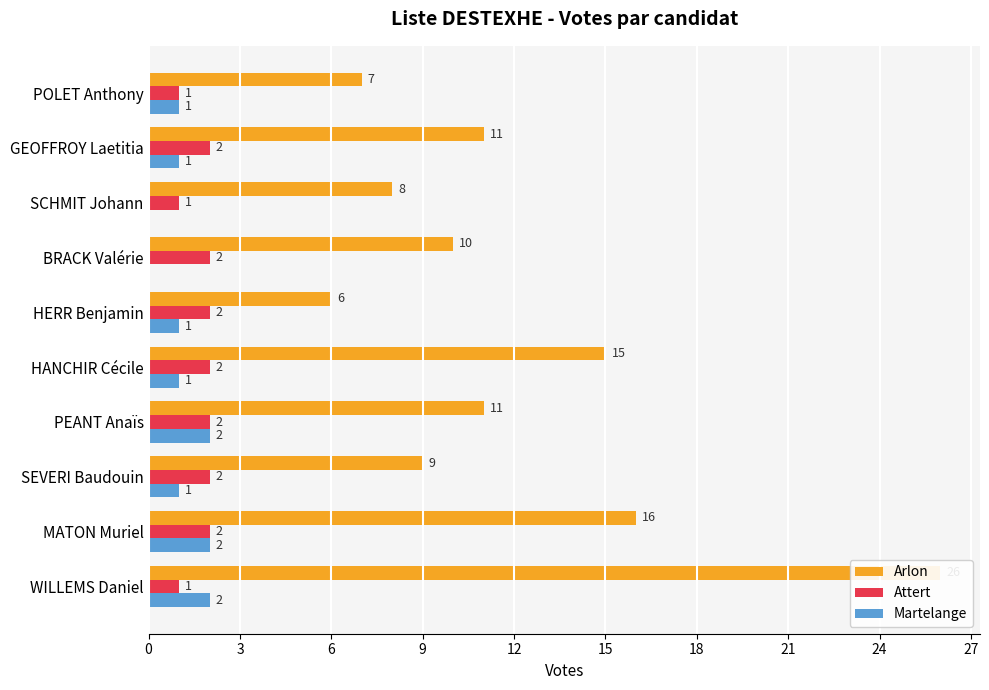

What is the average value of the Arlon series?

12